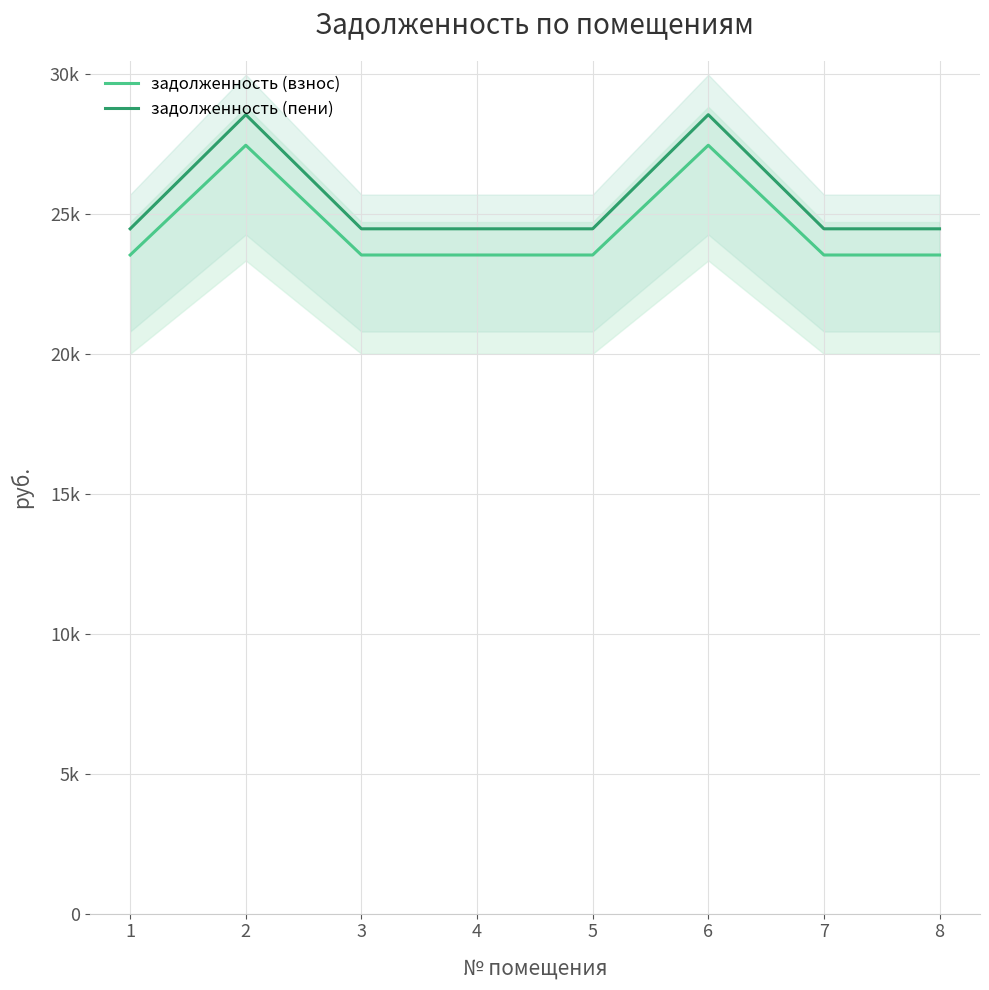

What is the spread (max minus min) of values at 7?

936.0